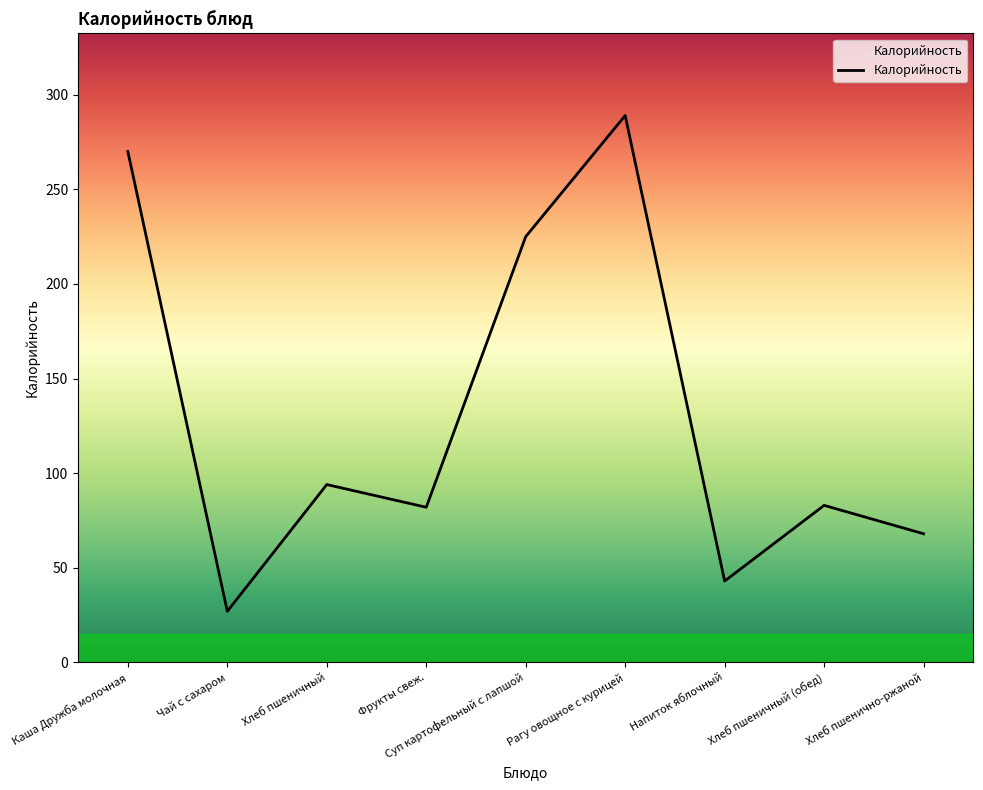

The chart shows a value of 350 at Суп картофельный с лапшой. True or false?

False